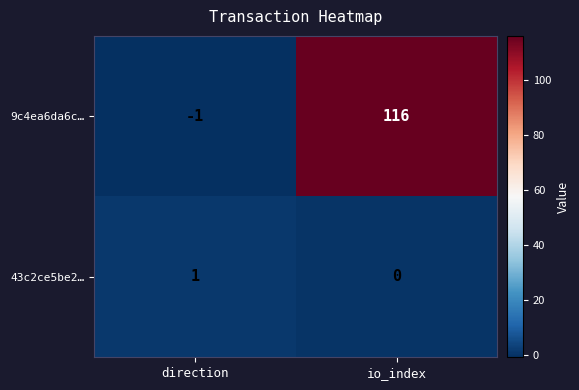

How many data points does each series have?

2